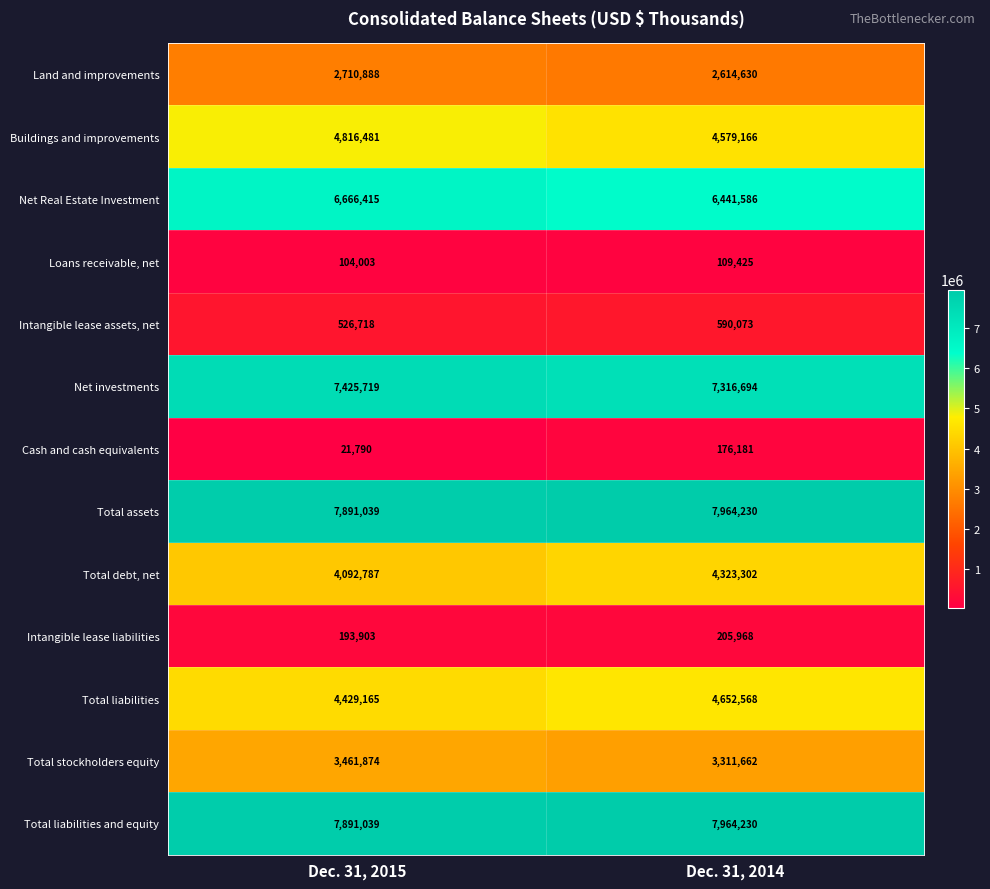

Reading left to right, transcribe all the data shown in this chart.

Land and improvements: 2710888	2614630
Buildings and improvements: 4816481	4579166
Net Real Estate Investment: 6666415	6441586
Loans receivable, net: 104003	109425
Intangible lease assets, net: 526718	590073
Net investments: 7425719	7316694
Cash and cash equivalents: 21790	176181
Total assets: 7891039	7964230
Total debt, net: 4092787	4323302
Intangible lease liabilities: 193903	205968
Total liabilities: 4429165	4652568
Total stockholders equity: 3461874	3311662
Total liabilities and equity: 7891039	7964230